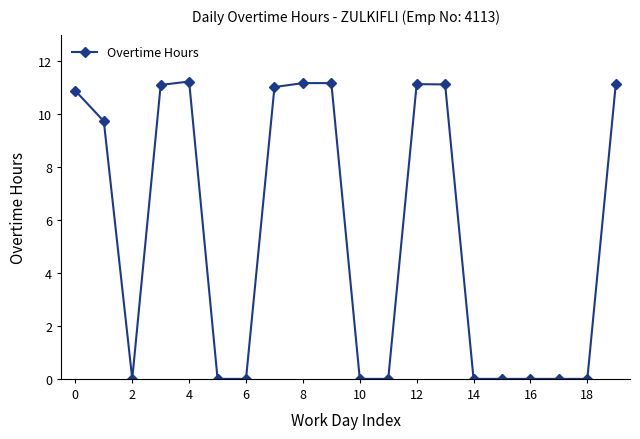

True or false: the data has more than 0 interior local peaks.

True